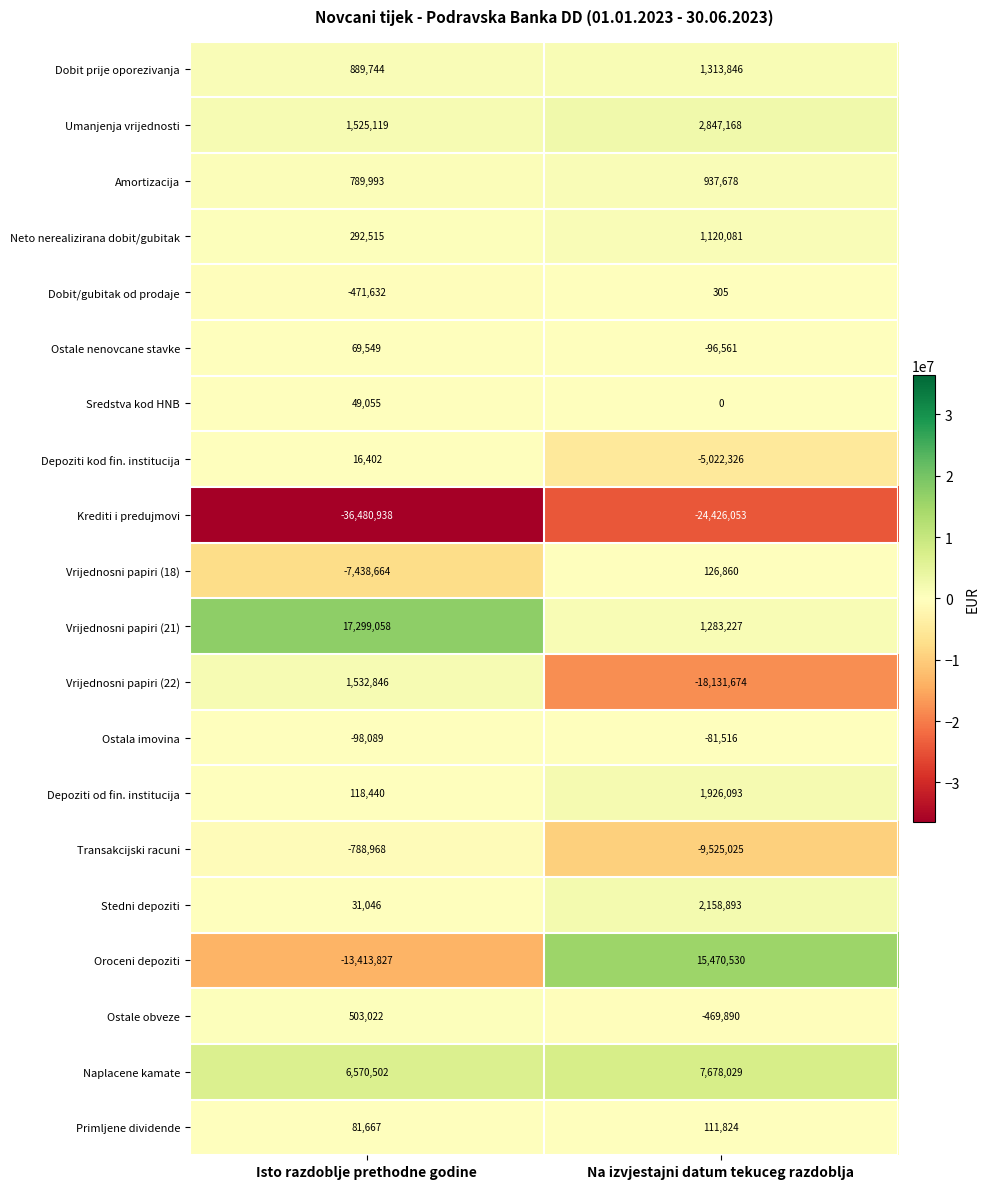

True or false: Transakcijski racuni has a value of -1306812 at Isto razdoblje prethodne godine.

False